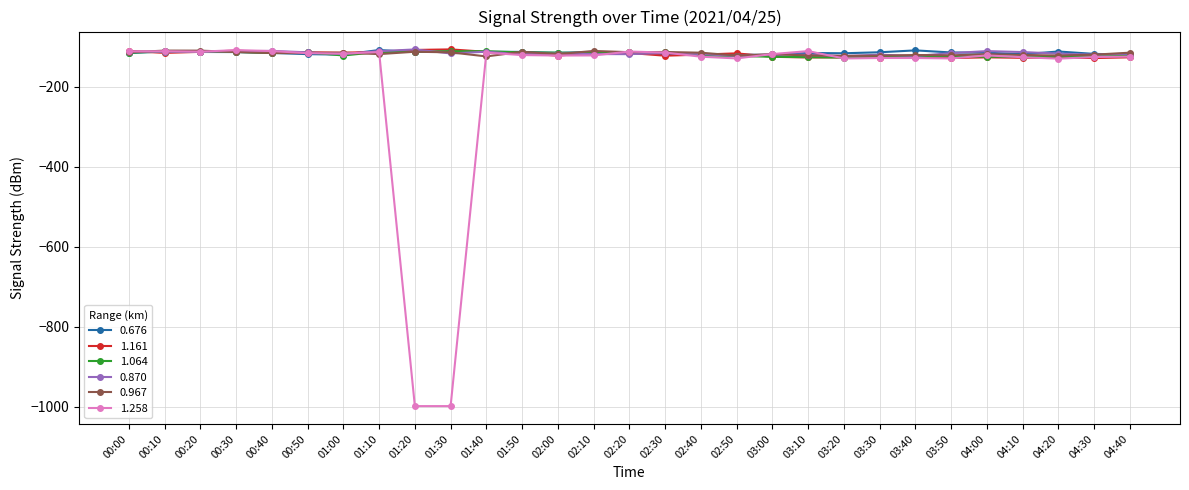

What is the smallest value displayed?

-999.0